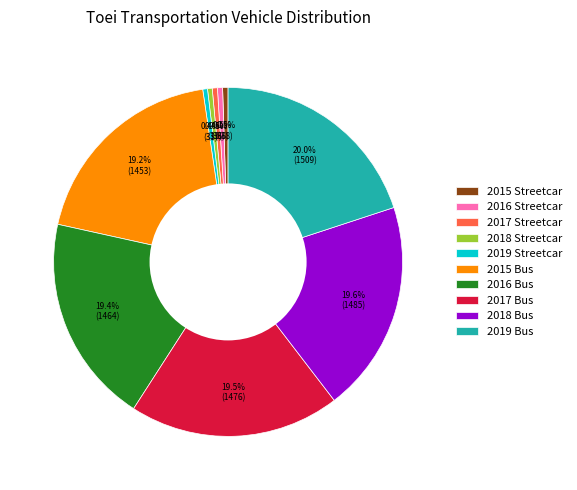

What is the ratio of the value at 2019 Bus to the value at 2016 Streetcar?

41.9